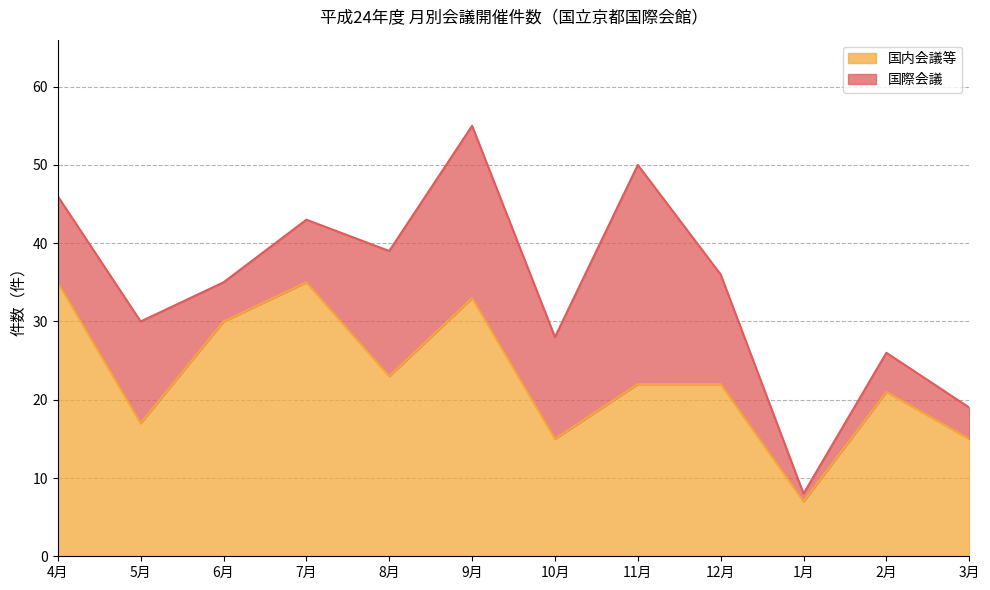

What is the difference between the maximum and second lowest values?

20